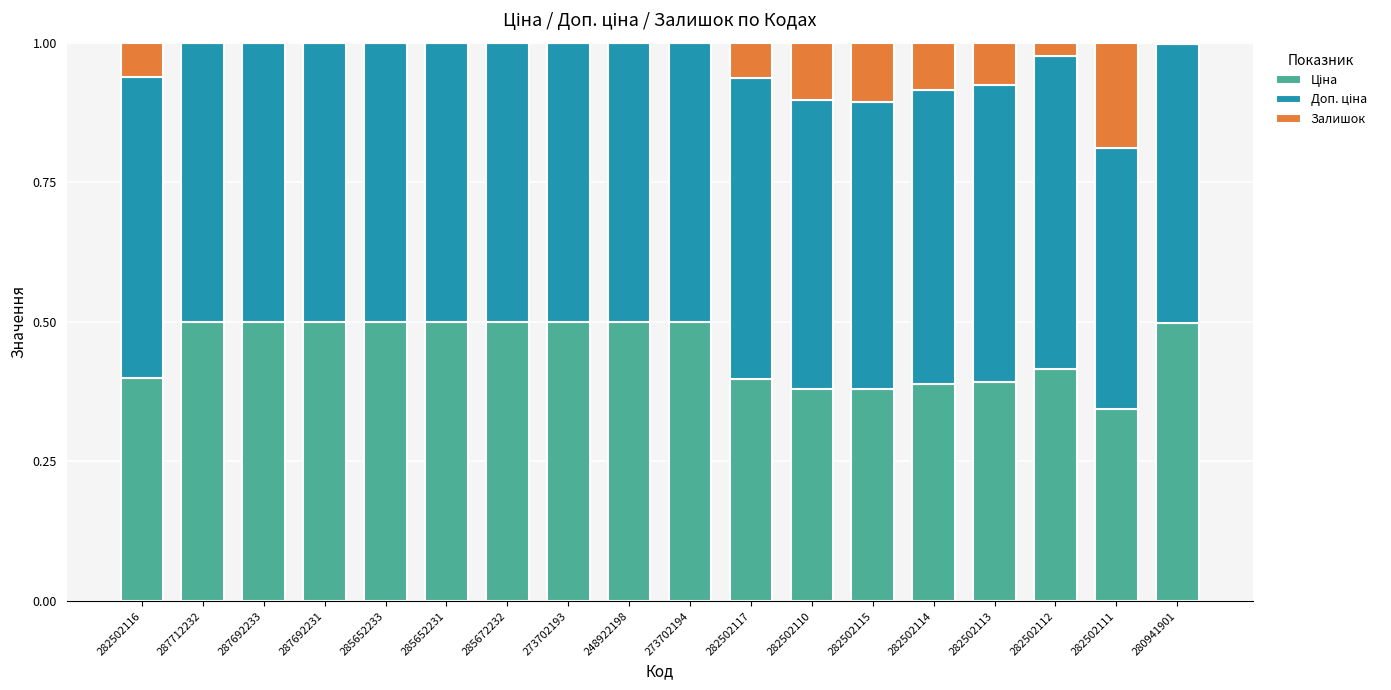

Are the bars grouped side by side (vs. stacked)?

No